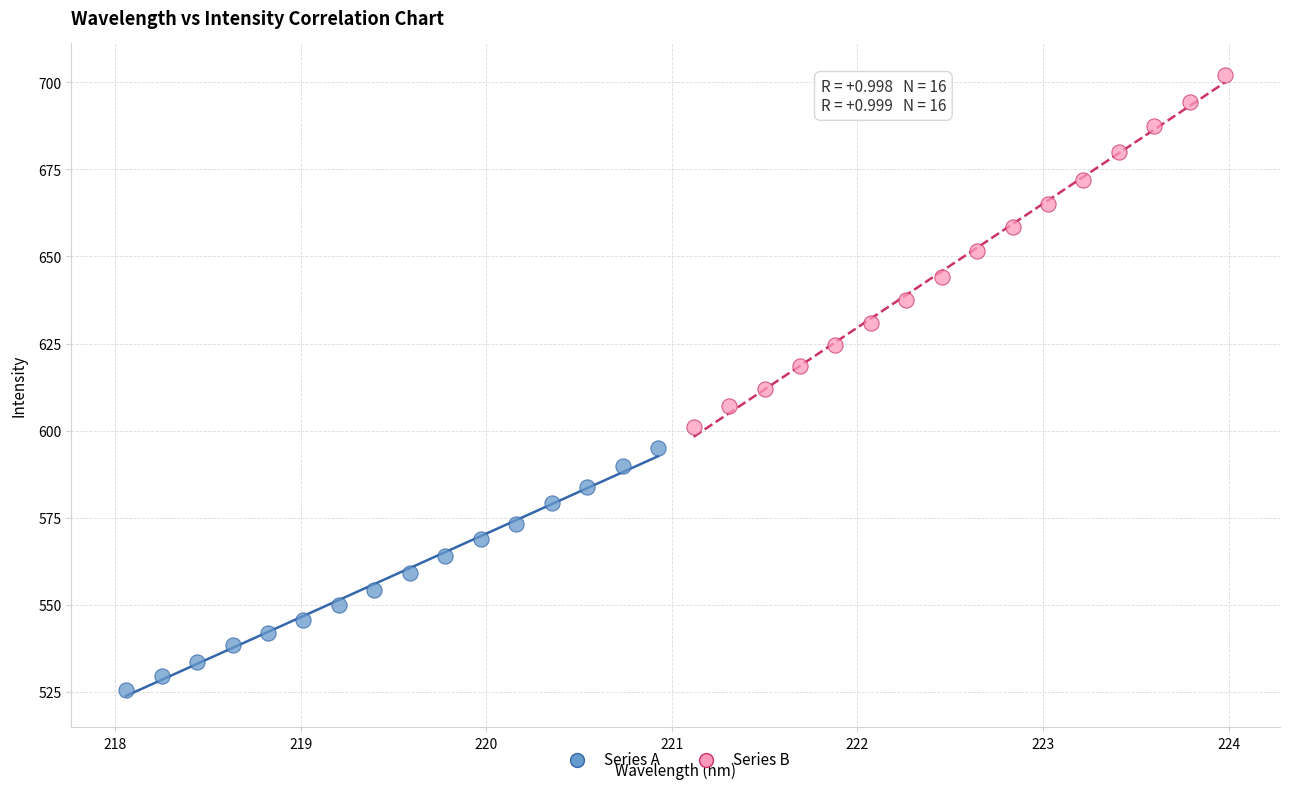

Which series reaches the maximum Y coordinate?

Series B